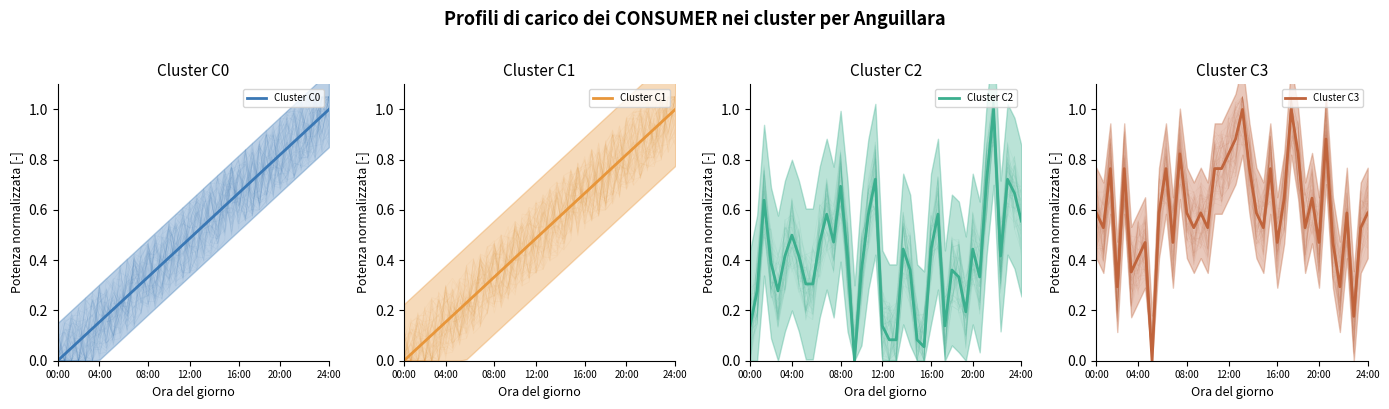

Between which two adjacent categories do Cluster C0 and Cluster C1 first intersect?

7 and 8